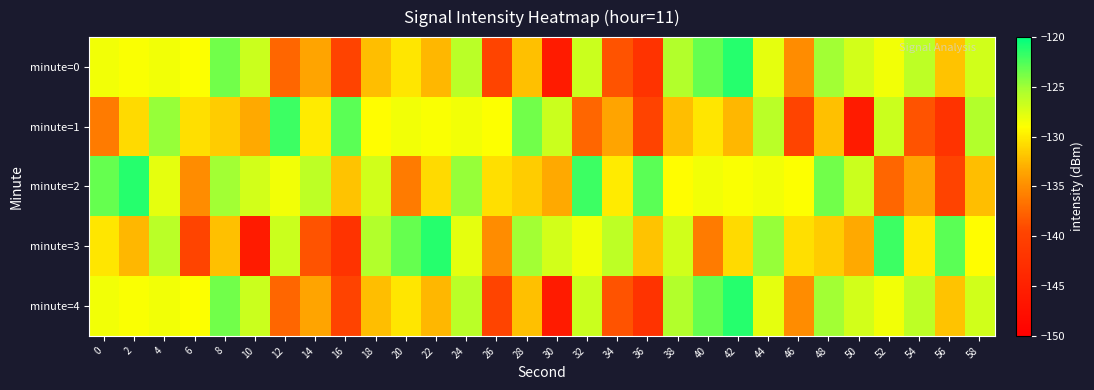

Reading right to left, what are all the values shown in this chart?

minute=0: 58=-126.9	56=-132.1	54=-126.1	52=-128.5	50=-127.1	48=-125.2	46=-135.1	44=-127.9	42=-121.3	40=-123.2	38=-125.7	36=-142.3	34=-138.6	32=-126.8	30=-145.8	28=-132.2	26=-139.6	24=-126.0	22=-132.5	20=-130.3	18=-132.2	16=-139.8	14=-133.5	12=-137.4	10=-126.8	8=-123.6	6=-128.9	4=-128.5	2=-128.8	0=-128.4
minute=1: 58=-125.7	56=-142.3	54=-138.6	52=-126.8	50=-145.8	48=-132.2	46=-139.6	44=-126.0	42=-132.5	40=-130.3	38=-132.2	36=-139.8	34=-133.5	32=-137.4	30=-126.8	28=-123.6	26=-128.9	24=-128.5	22=-128.8	20=-128.4	18=-129.1	16=-122.9	14=-130.1	12=-122.0	10=-133.3	8=-131.6	6=-130.6	4=-124.8	2=-130.8	0=-136.1
minute=2: 58=-132.2	56=-139.8	54=-133.5	52=-137.4	50=-126.8	48=-123.6	46=-128.9	44=-128.5	42=-128.8	40=-128.4	38=-129.1	36=-122.9	34=-130.1	32=-122.0	30=-133.3	28=-131.6	26=-130.6	24=-124.8	22=-130.8	20=-136.1	18=-126.9	16=-132.1	14=-126.1	12=-128.5	10=-127.1	8=-125.2	6=-135.1	4=-127.9	2=-121.3	0=-123.2
minute=3: 58=-129.1	56=-122.9	54=-130.1	52=-122.0	50=-133.3	48=-131.6	46=-130.6	44=-124.8	42=-130.8	40=-136.1	38=-126.9	36=-132.1	34=-126.1	32=-128.5	30=-127.1	28=-125.2	26=-135.1	24=-127.9	22=-121.3	20=-123.2	18=-125.7	16=-142.3	14=-138.6	12=-126.8	10=-145.8	8=-132.2	6=-139.6	4=-126.0	2=-132.5	0=-130.3
minute=4: 58=-126.9	56=-132.1	54=-126.1	52=-128.5	50=-127.1	48=-125.2	46=-135.1	44=-127.9	42=-121.3	40=-123.2	38=-125.7	36=-142.3	34=-138.6	32=-126.8	30=-145.8	28=-132.2	26=-139.6	24=-126.0	22=-132.5	20=-130.3	18=-132.2	16=-139.8	14=-133.5	12=-137.4	10=-126.8	8=-123.6	6=-128.9	4=-128.5	2=-128.8	0=-128.4